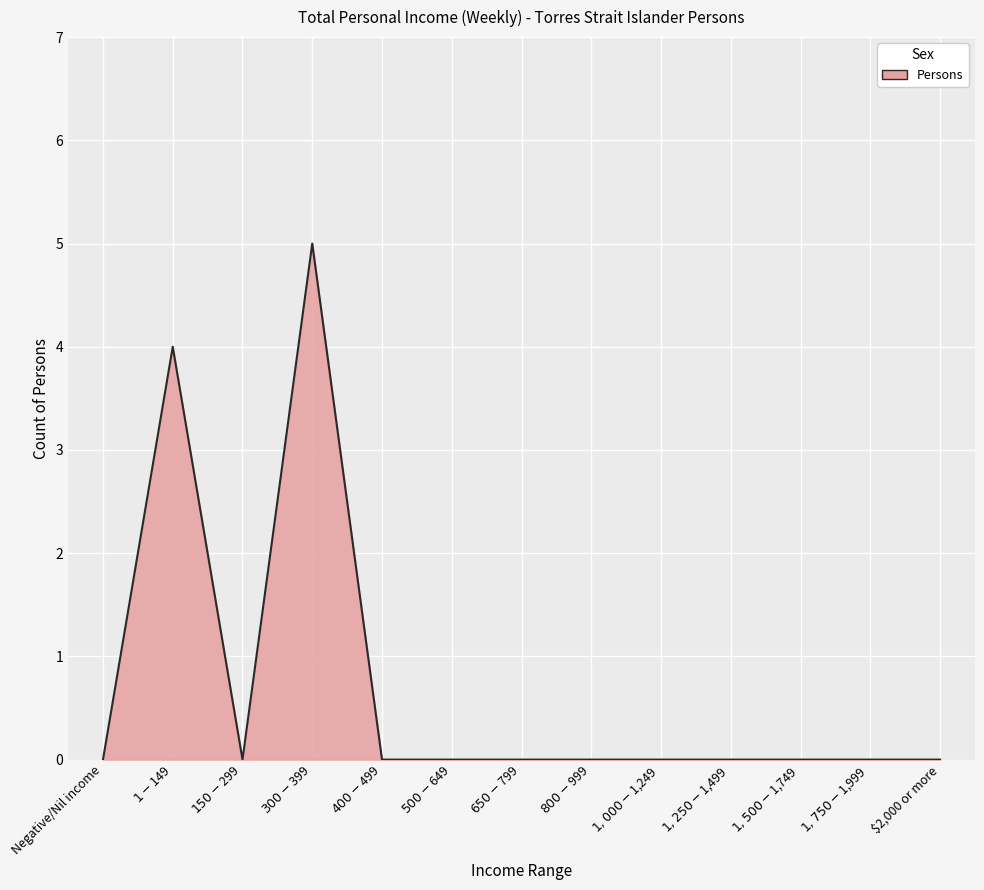

What is the difference between the maximum and minimum values?

5